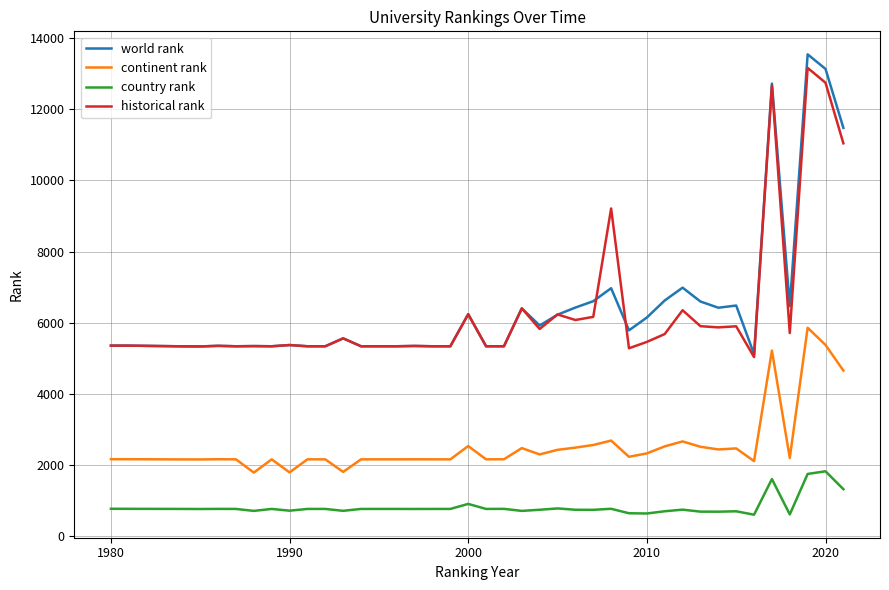

True or false: country rank and historical rank intersect in this chart.

False